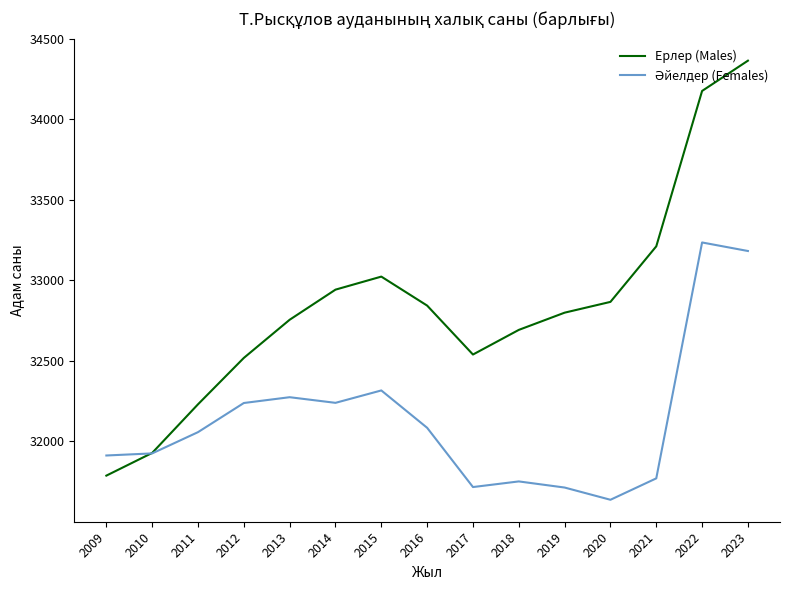

What is the highest value of the Ерлер (Males) series?

34364